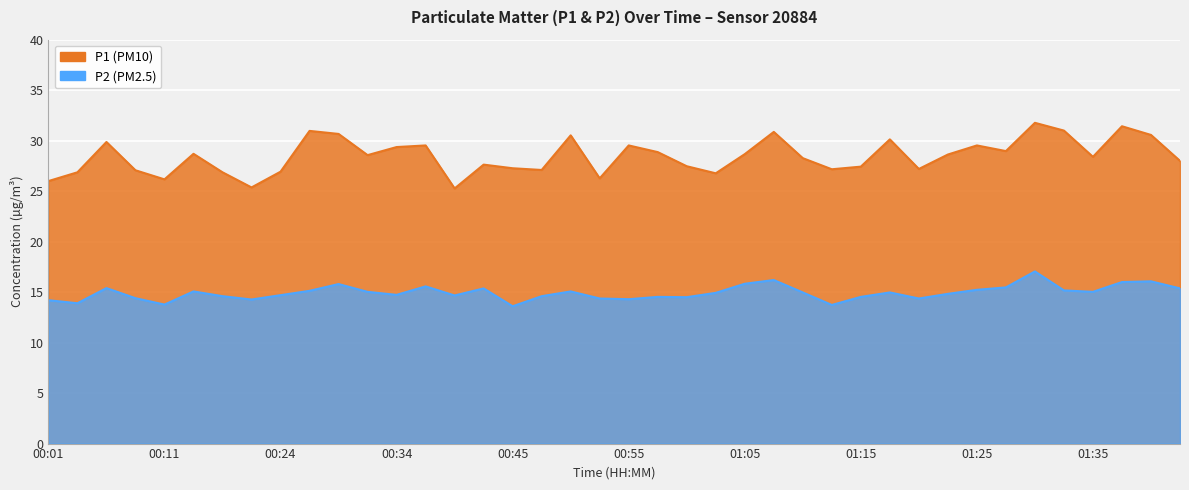

Reading left to right, list all the values displayed in this chart.

P1: 26.0	26.9	29.9	27.1	26.2	28.7	26.9	25.4	26.9	31.0	30.7	28.6	29.4	29.5	25.3	27.6	27.3	27.1	30.5	26.3	29.5	28.9	27.5	26.8	28.7	30.9	28.3	27.2	27.4	30.1	27.2	28.6	29.5	29.0	31.8	31.0	28.4	31.4	30.6	28.0
P2: 14.2	13.9	15.4	14.4	13.8	15.1	14.6	14.3	14.7	15.1	15.8	15.0	14.7	15.6	14.7	15.4	13.6	14.6	15.1	14.4	14.3	14.5	14.5	14.9	15.8	16.2	15.0	13.7	14.5	15.0	14.4	14.8	15.2	15.5	17.1	15.2	15.0	16.0	16.1	15.4